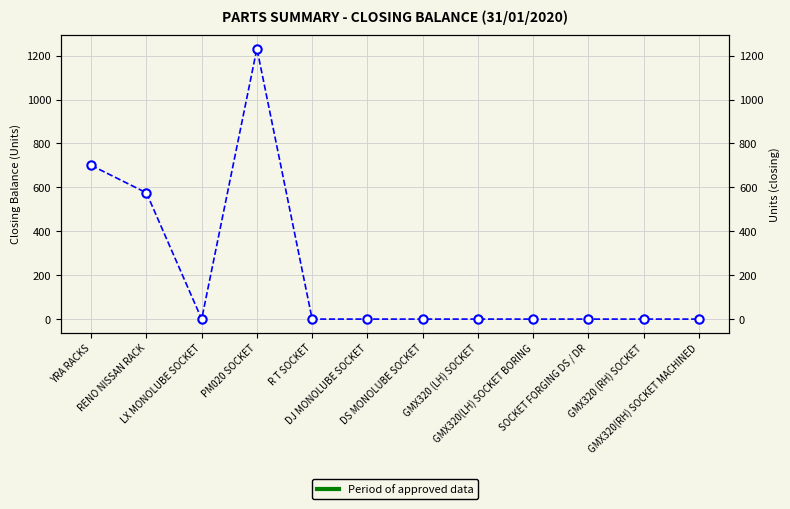

Which category has the lowest value across all series?

LX MONOLUBE SOCKET